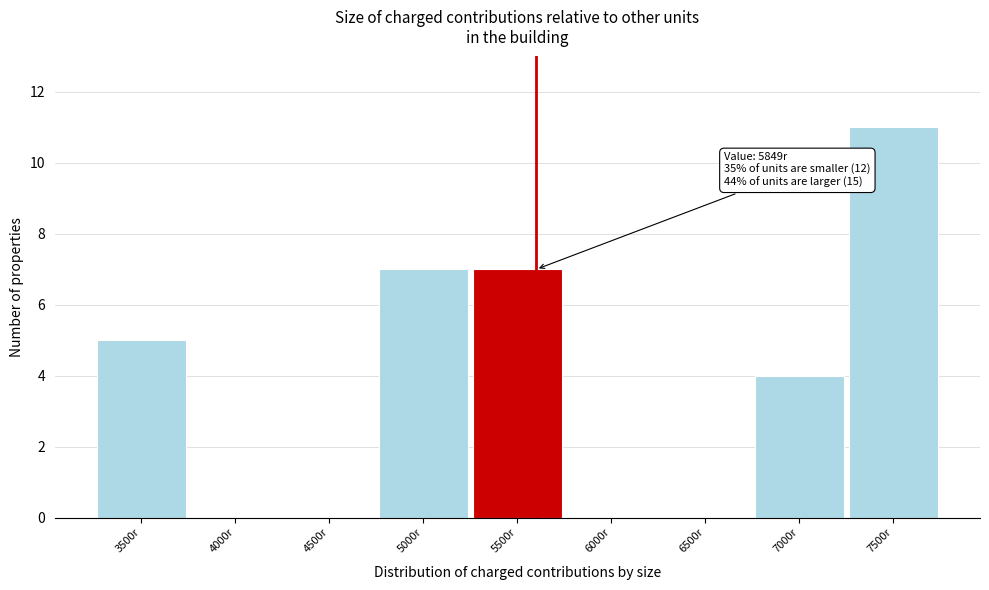

Reading left to right, list all the values displayed in this chart.

3500r=5	4000r=0	4500r=0	5000r=7	5500r=7	6000r=0	6500r=0	7000r=4	7500r=11